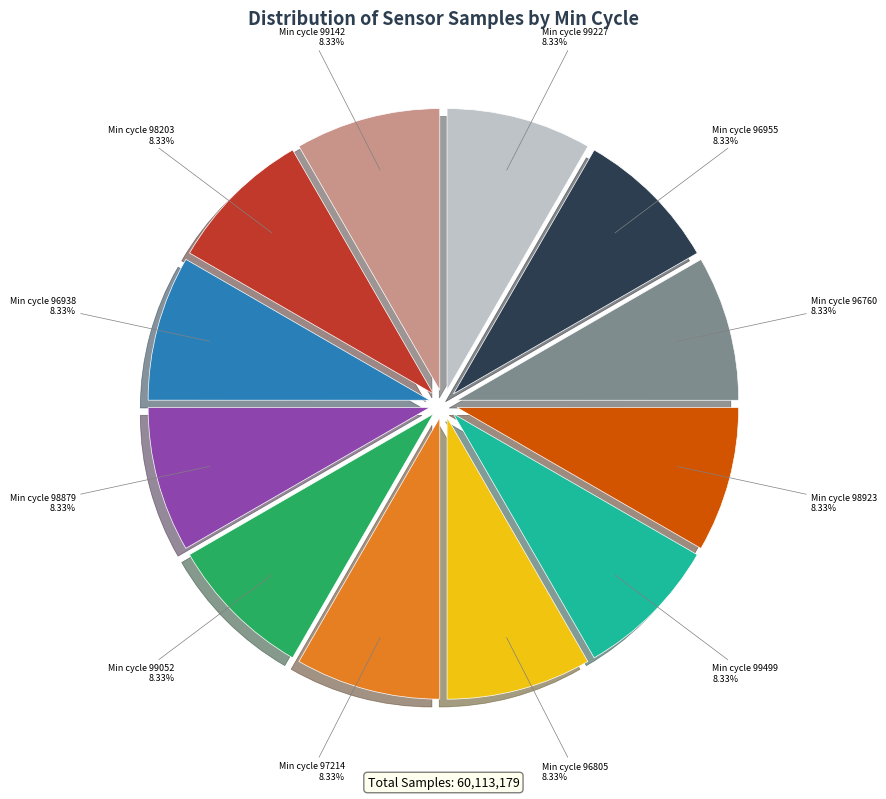

What is the ratio of the value at Min cycle 98203 to the value at Min cycle 96955?

1.0